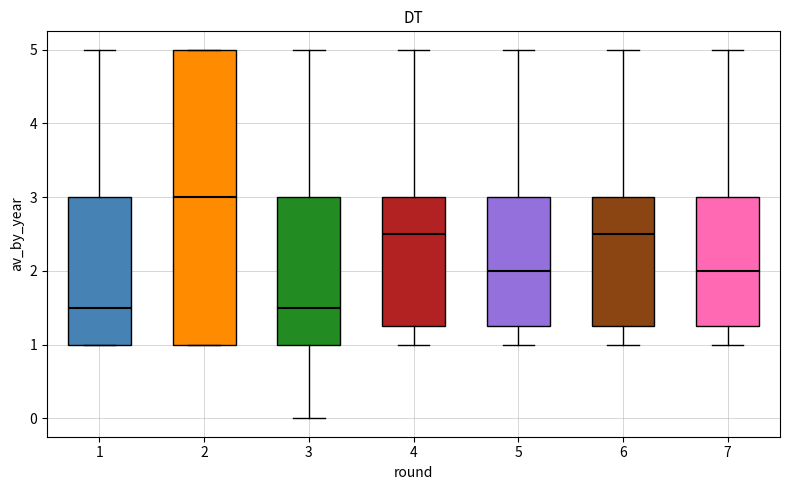

Comparing the boxes themselves (not the whiskers), which one is the tallest?

2